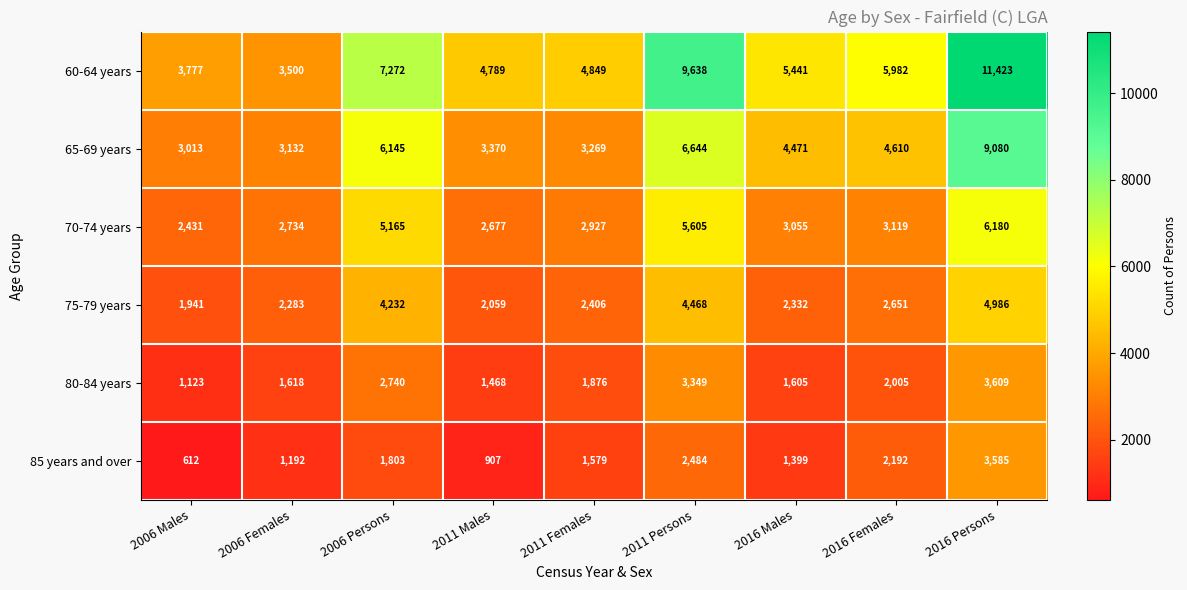

Between 2011 Persons and 2016 Persons, which series saw the biggest shift?

65-69 years